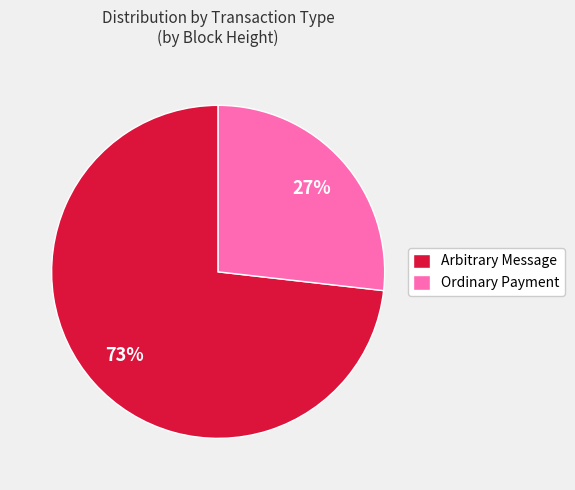

Which category accounts for the majority?

Arbitrary Message